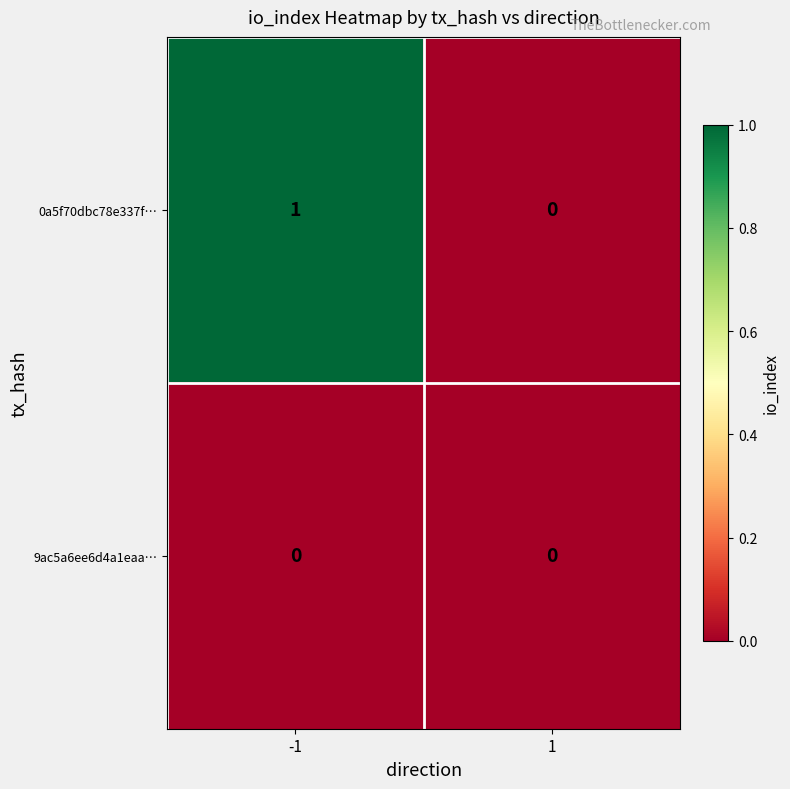

The 0a5f70dbc78e337f… series shows -1 at 1. True or false?

False